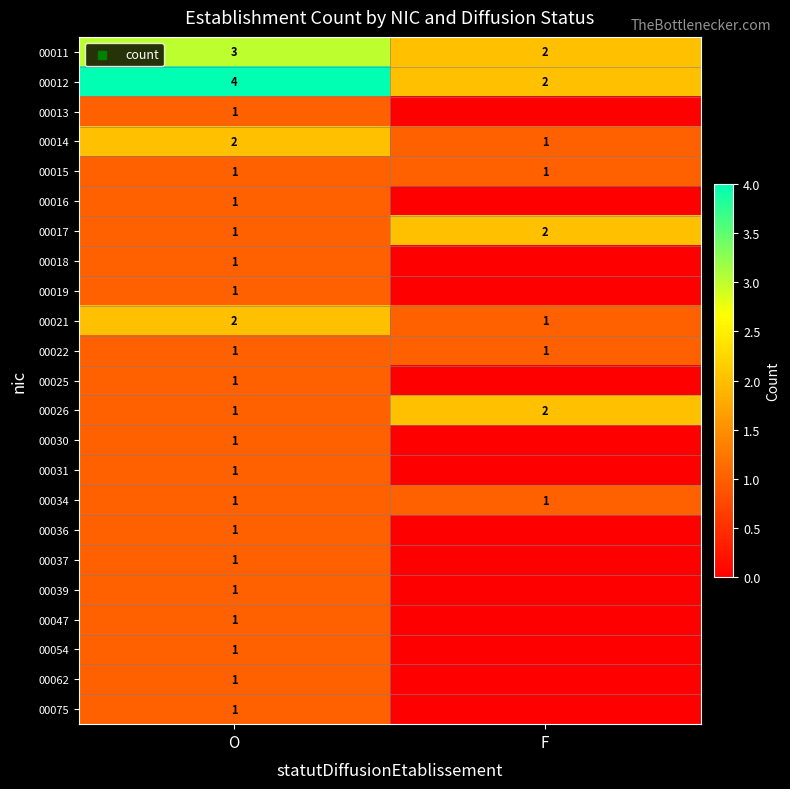

The 00034 series shows 0 at F. True or false?

False